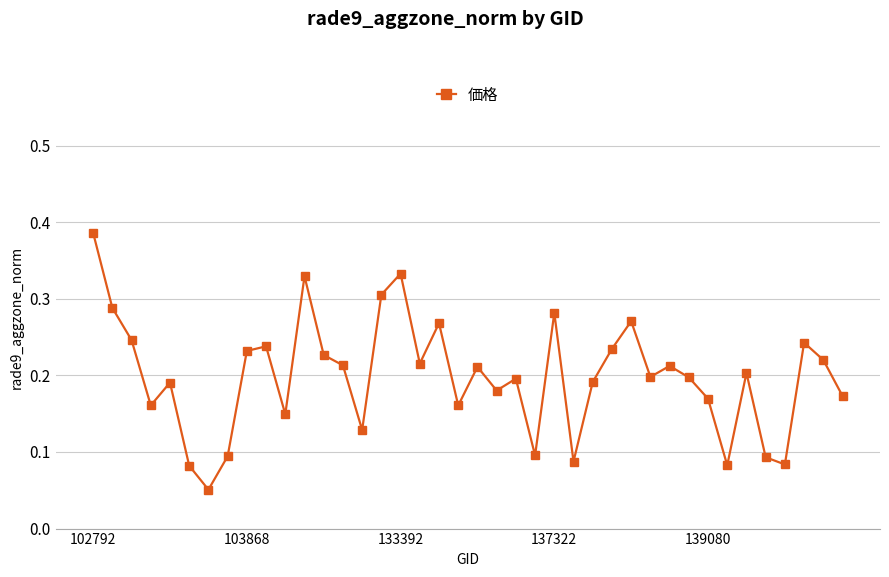

Count the values in the range 0 to 1.

40